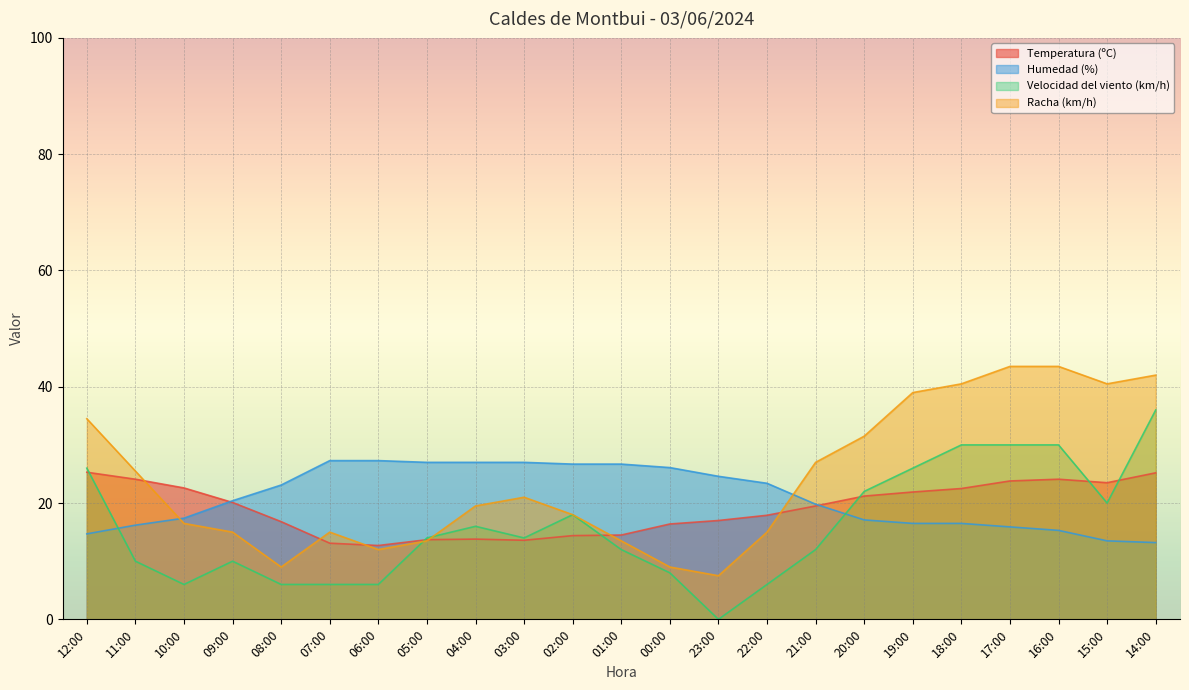

Where is Temperatura (ºC) nearest to the value 19?

21:00